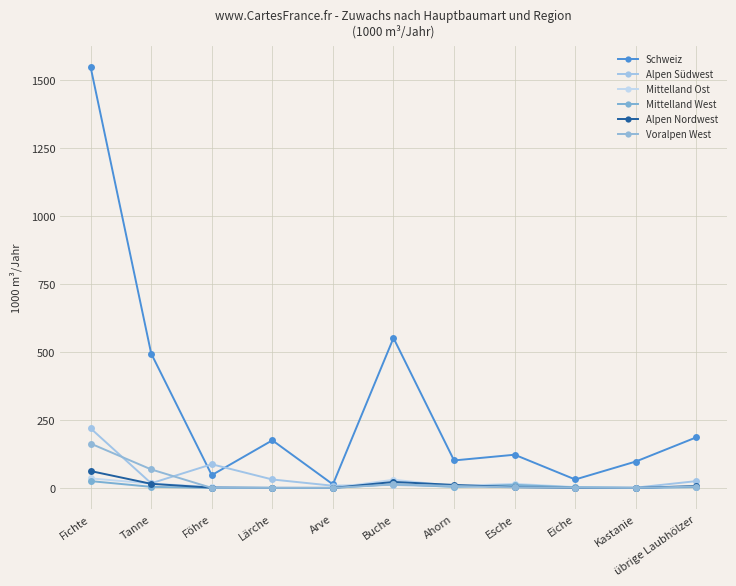

What is the maximum value for Alpen Nordwest?

62